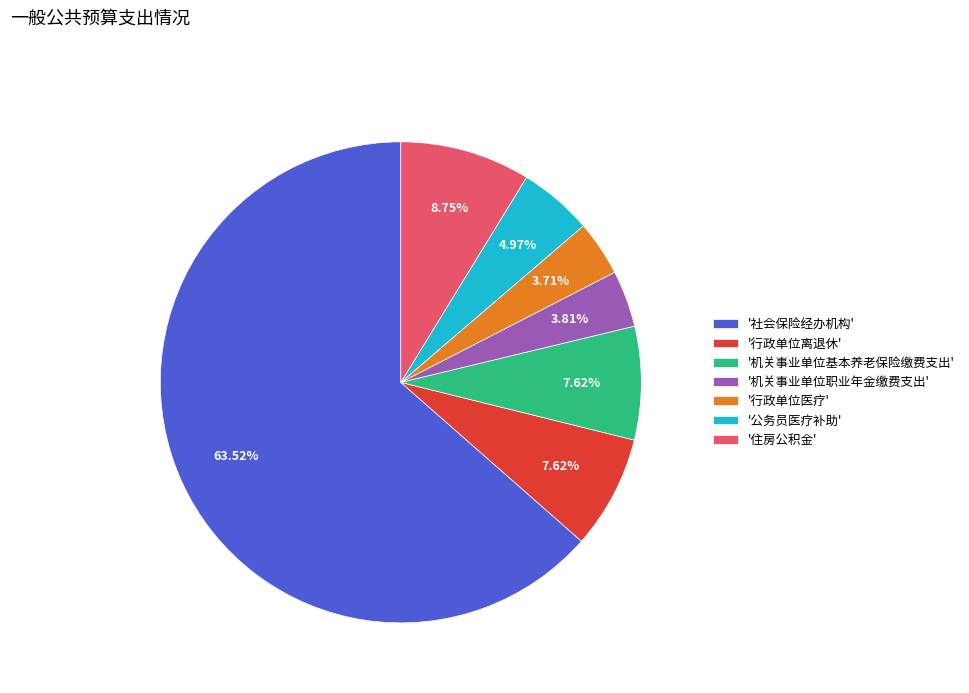

Is the sum of '机关事业单位职业年金缴费支出' and '住房公积金' greater than half?

No